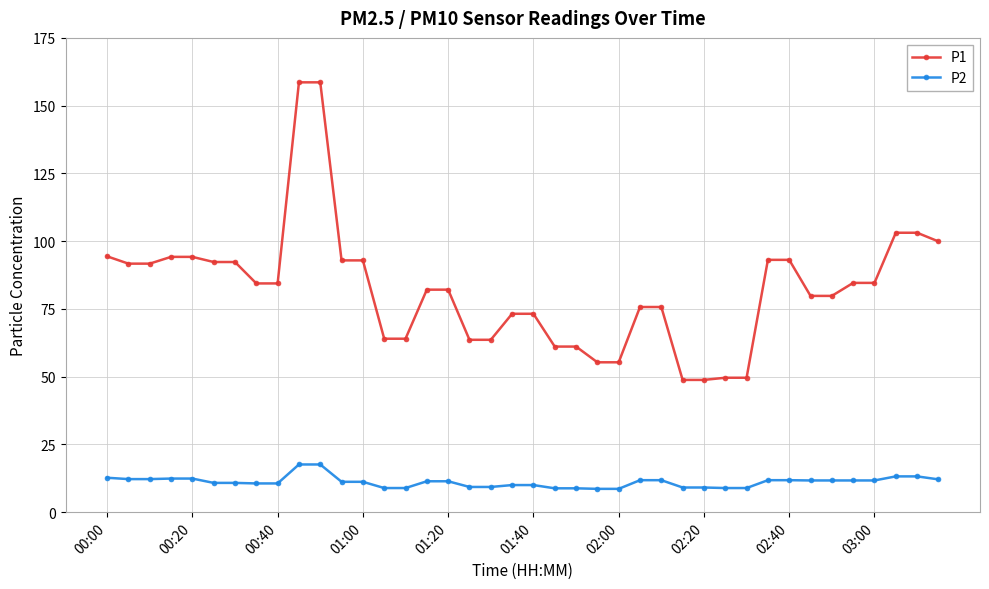

How many categories are shown in the chart?

40